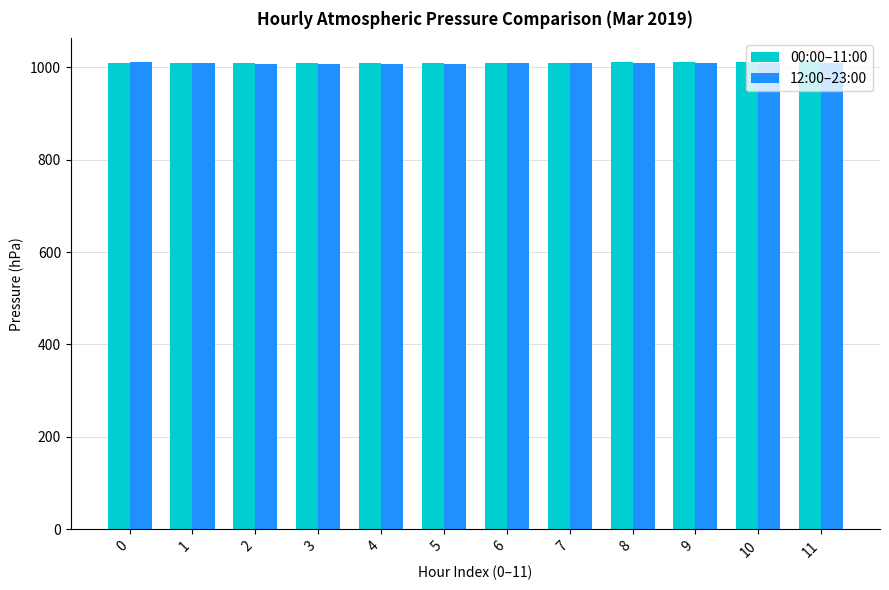

What is the lowest value of the 12:00–23:00 series?

1007.0